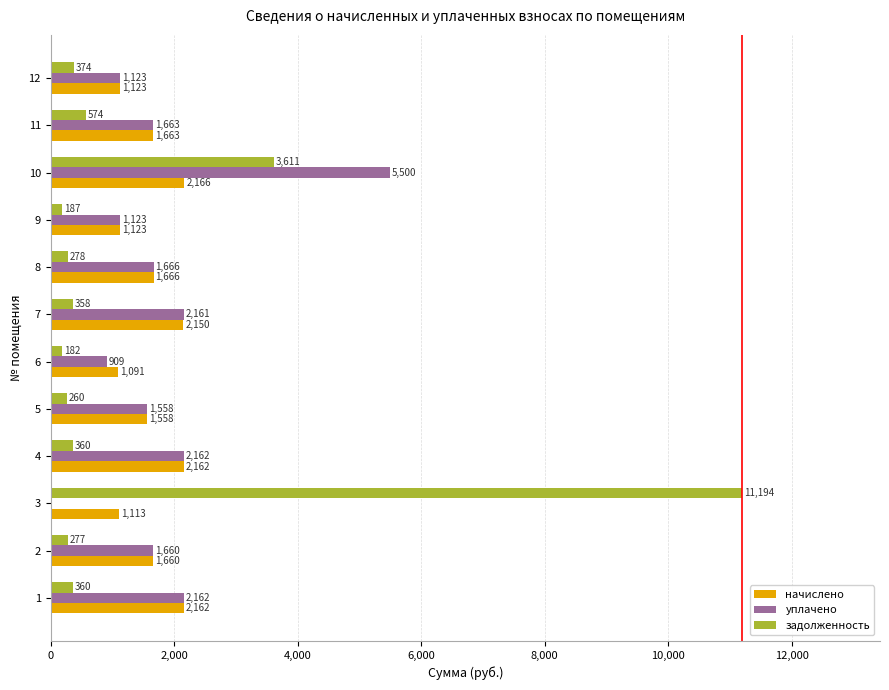

Which series changed the most between 7 and 8?

уплачено